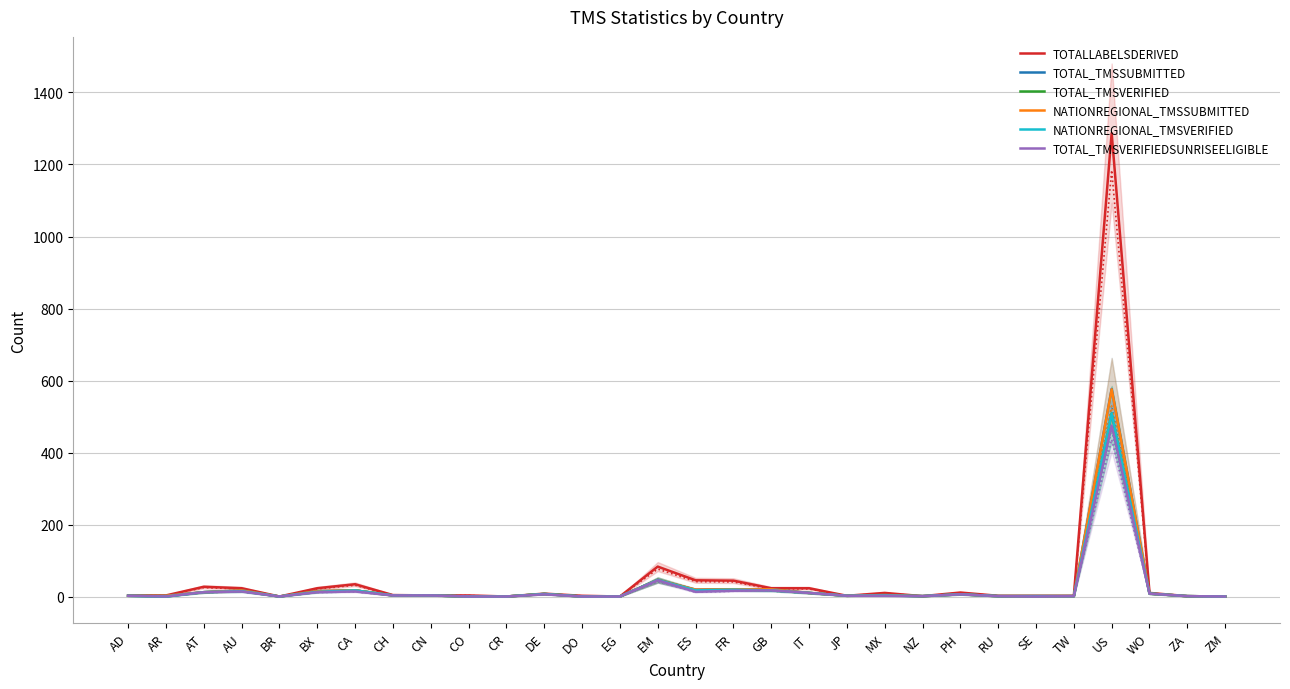

True or false: TOTALLABELSDERIVED and TOTAL_TMSSUBMITTED intersect in this chart.

False